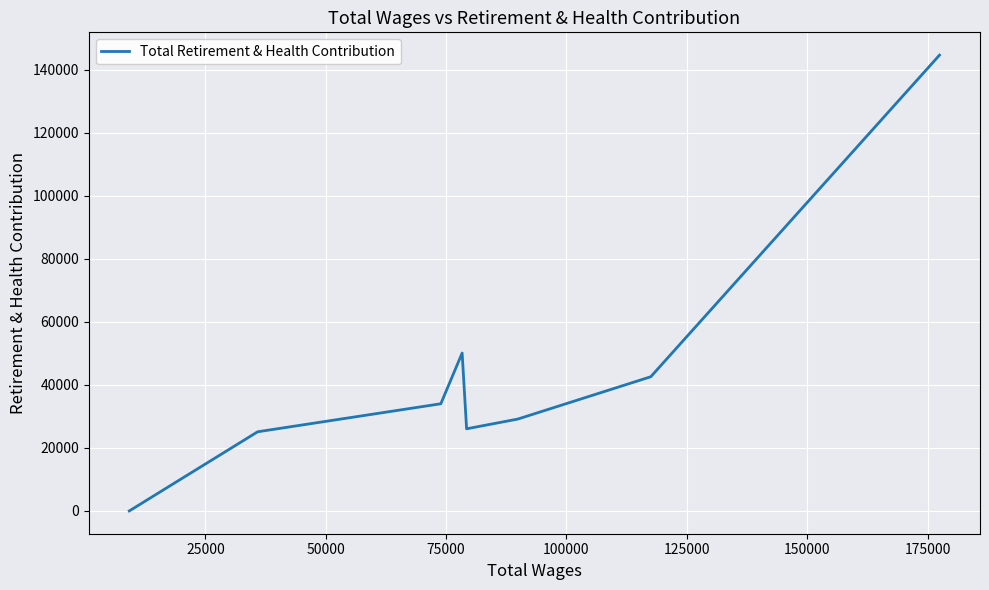

What is the difference between the maximum and minimum values?

144612